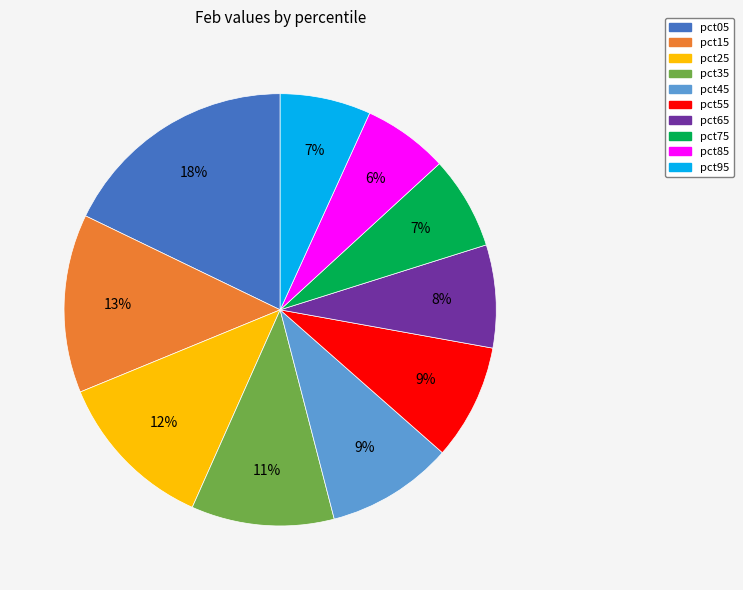

To the nearest percent, what is the average slice percentage?

10%